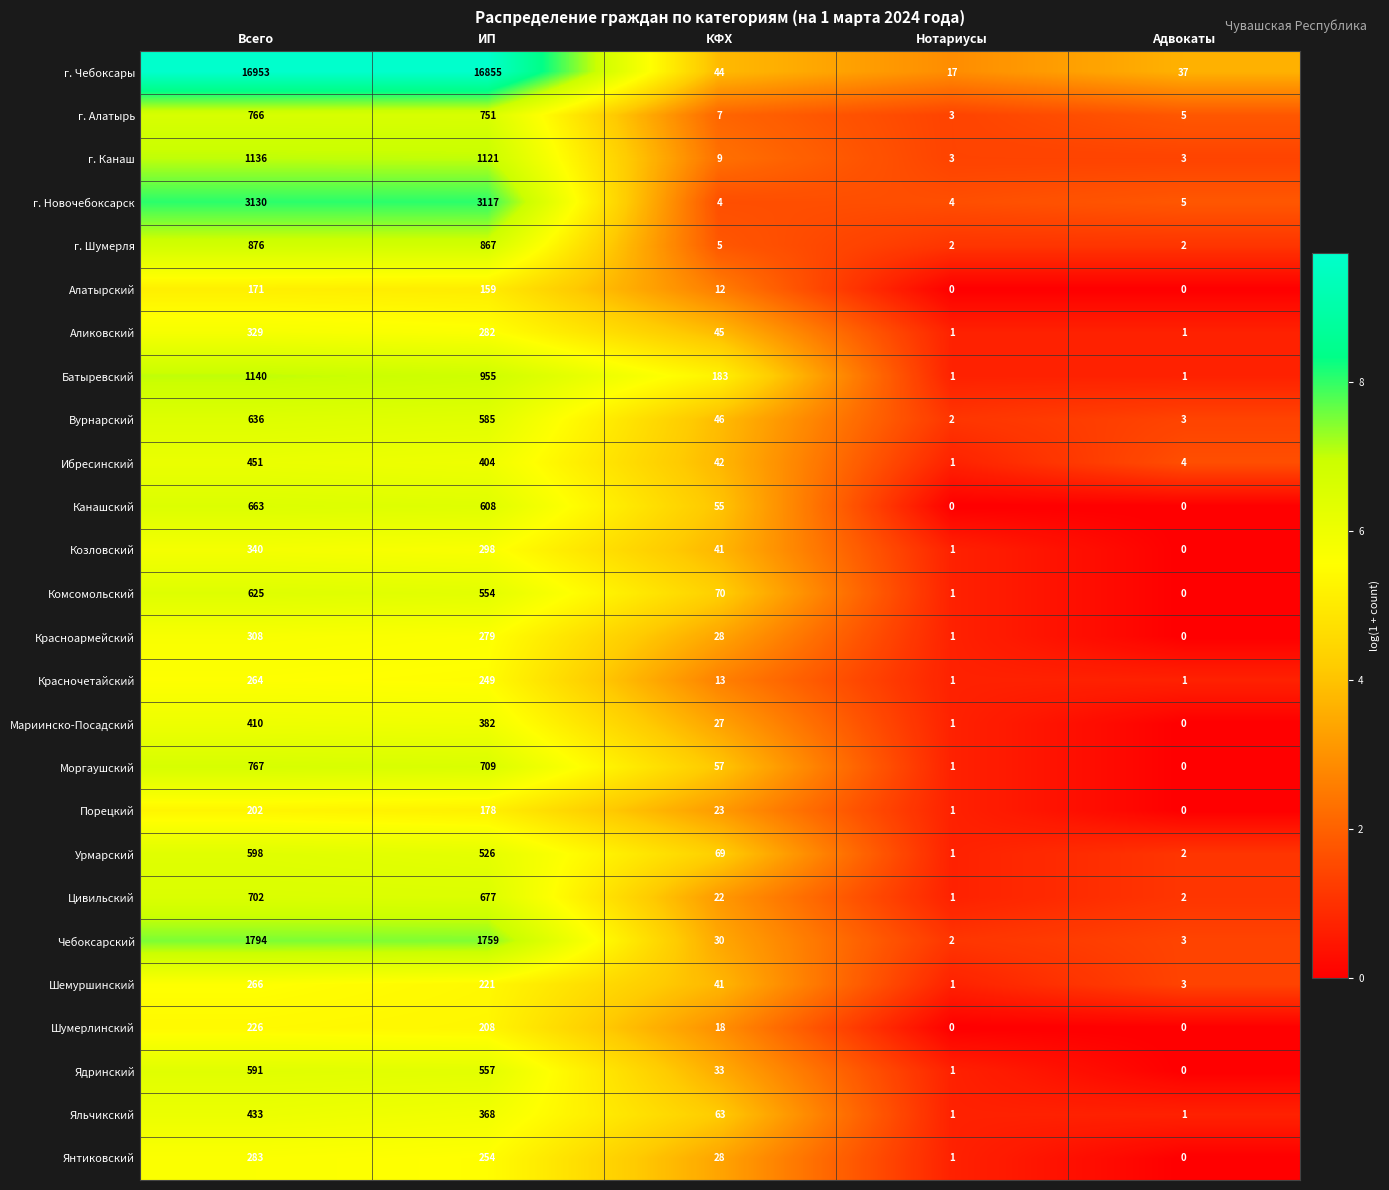

Between Всего and Нотариусы, which series saw the biggest shift?

г. Чебоксары